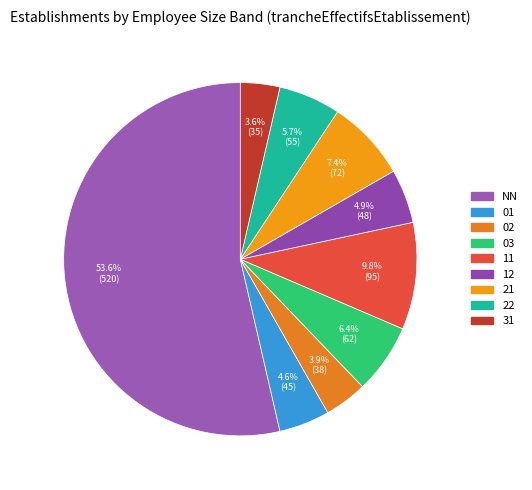

How many slices are in this pie chart?

9